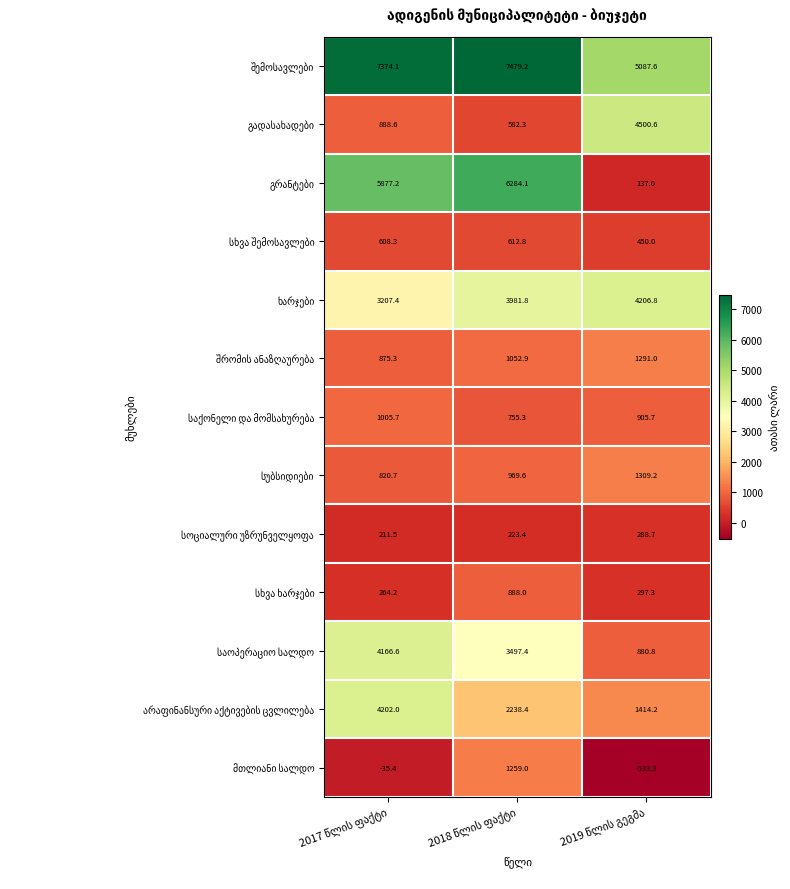

At how many categories does at least one series exceed 1515?

3